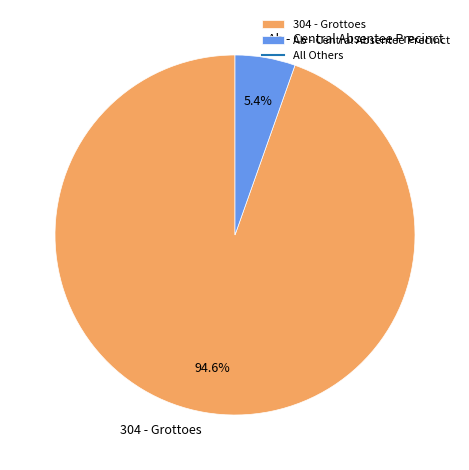

To the nearest percent, what is the difference between the largest and smallest slice percentages?

89%